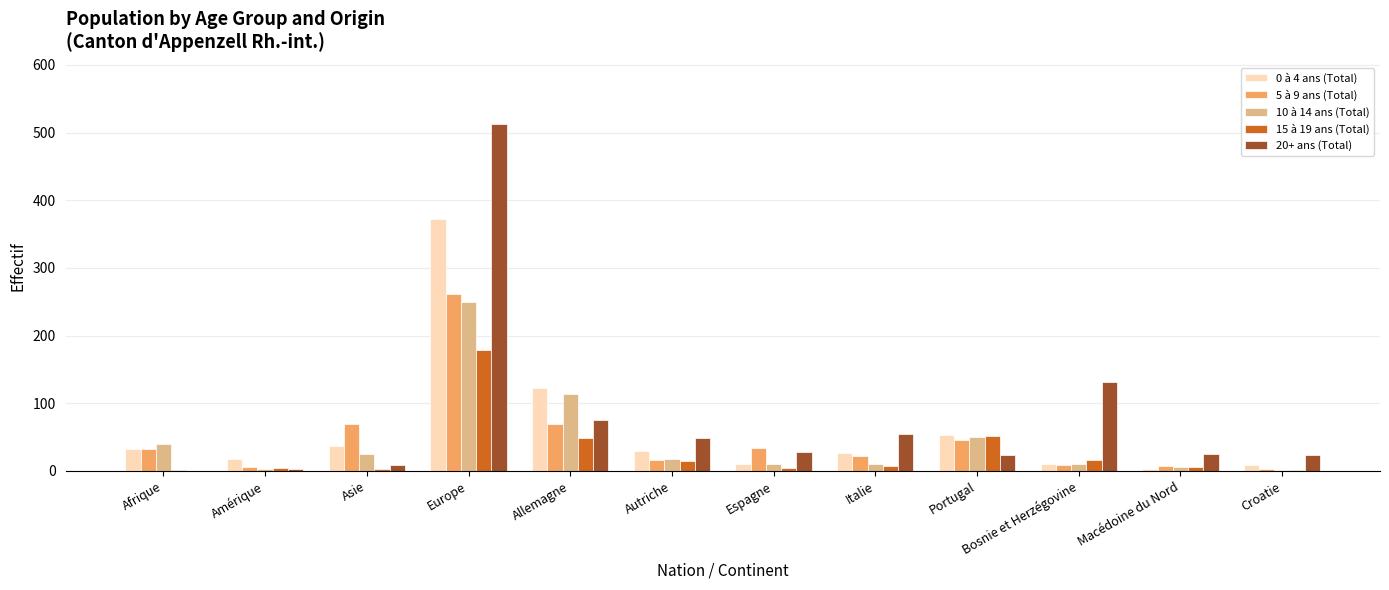

What is the spread (max minus min) of values at Croatie?

23